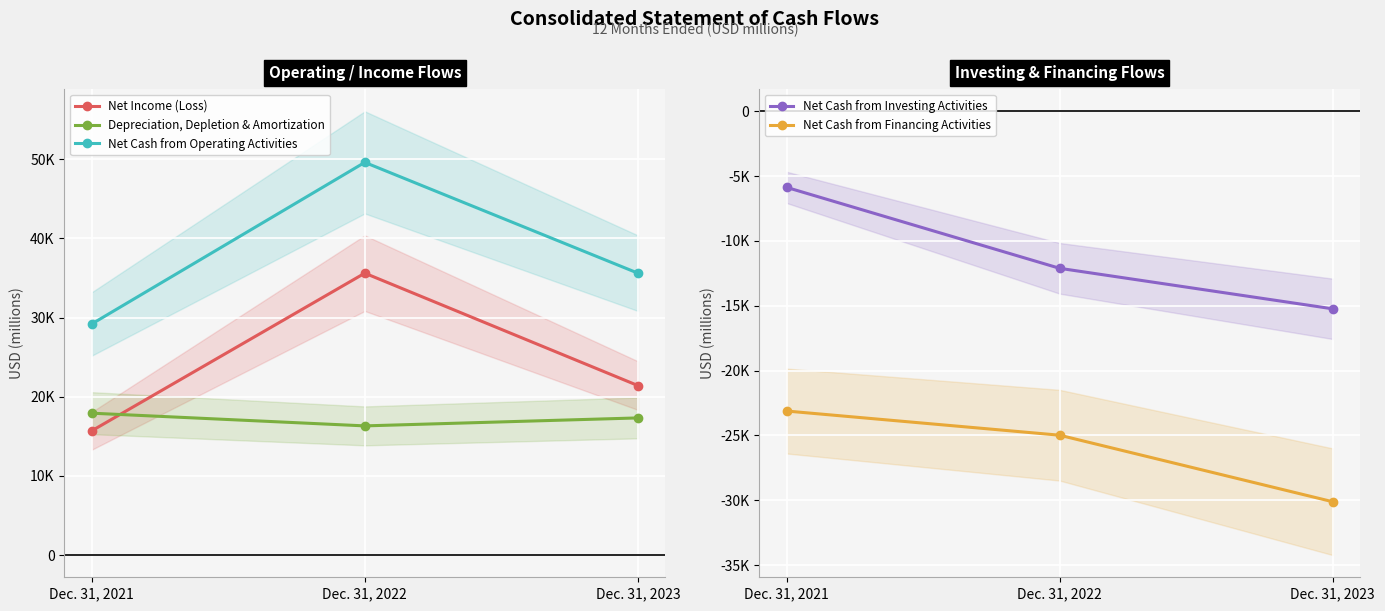

What is the lowest value of the Depreciation, Depletion & Amortization series?

16319